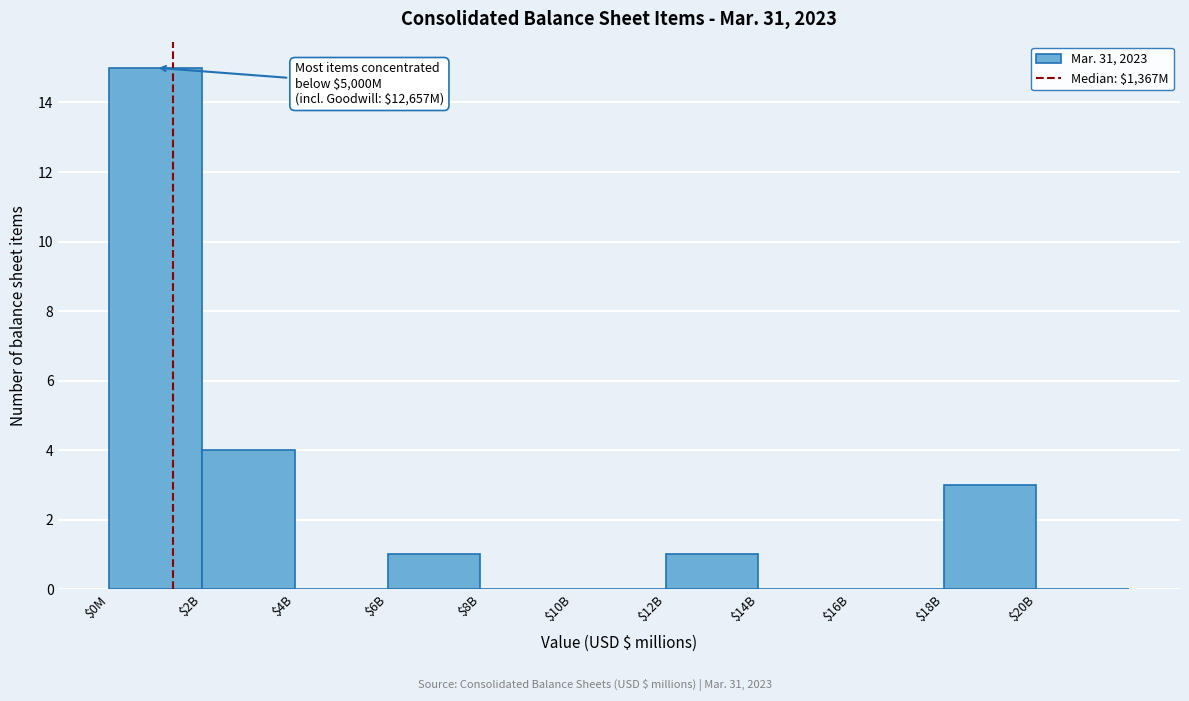

At which category does the chart reach its peak across all series?

$0M